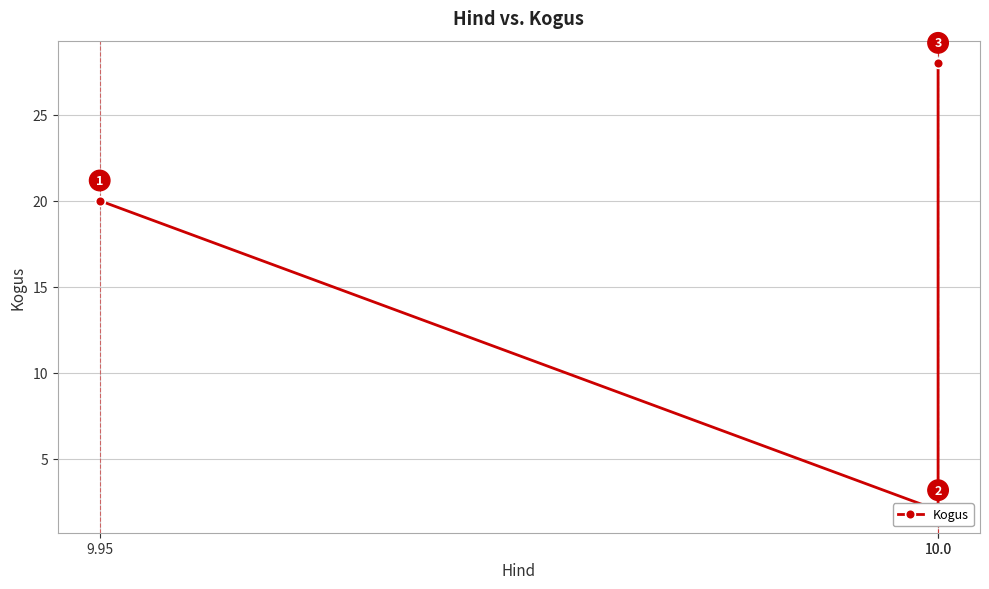

How many lines are shown in the chart?

1